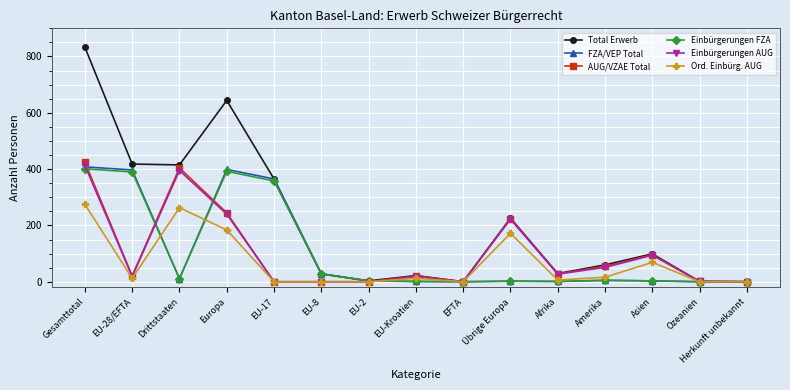

True or false: Ord. Einbürg. AUG has more than 2 points higher than both neighbors.

True